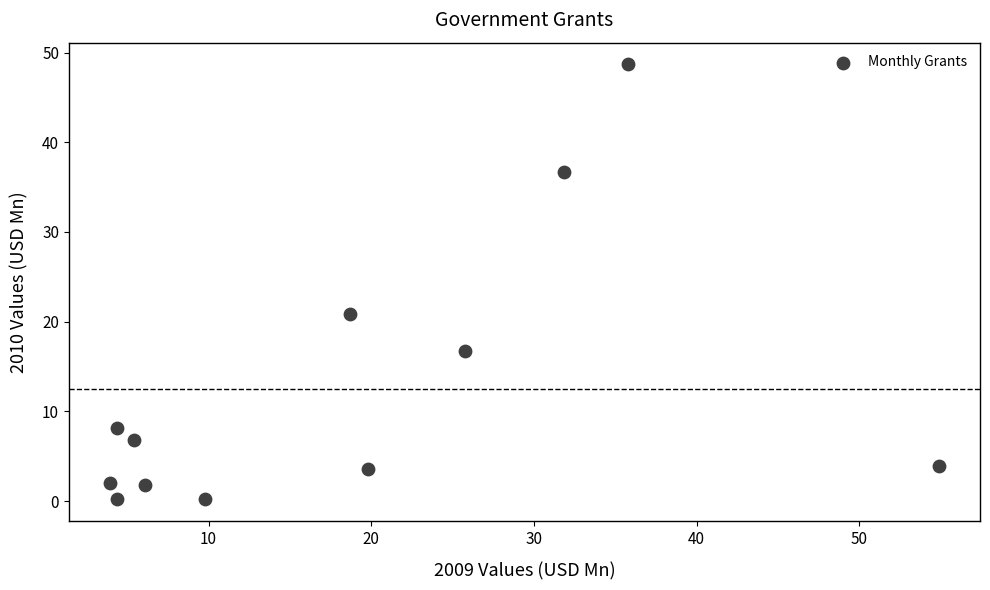

What Y value in the scatter plot is closest to 24?

20.9